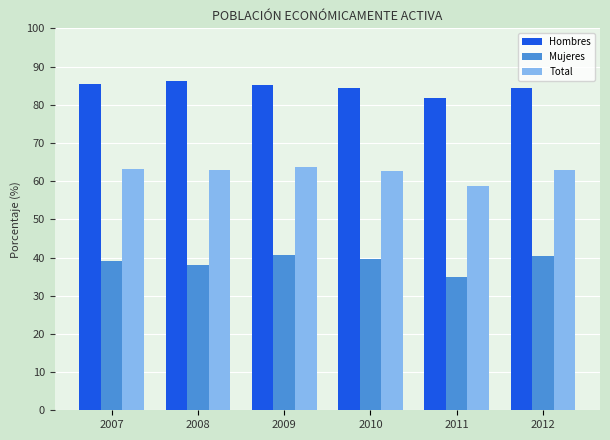

Where does the Total series first go above 62?

2007